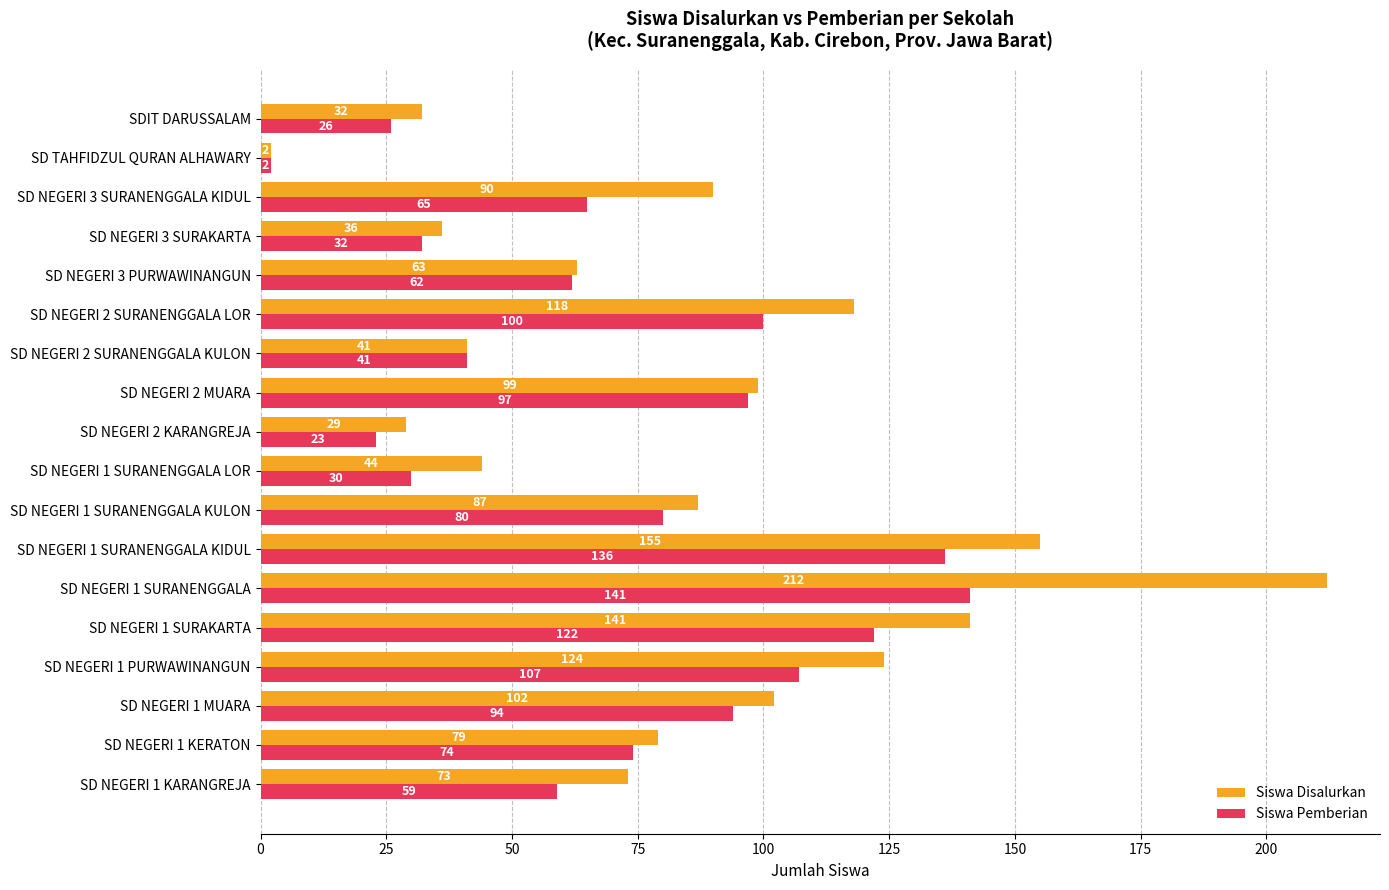

How many data points does each series have?

18